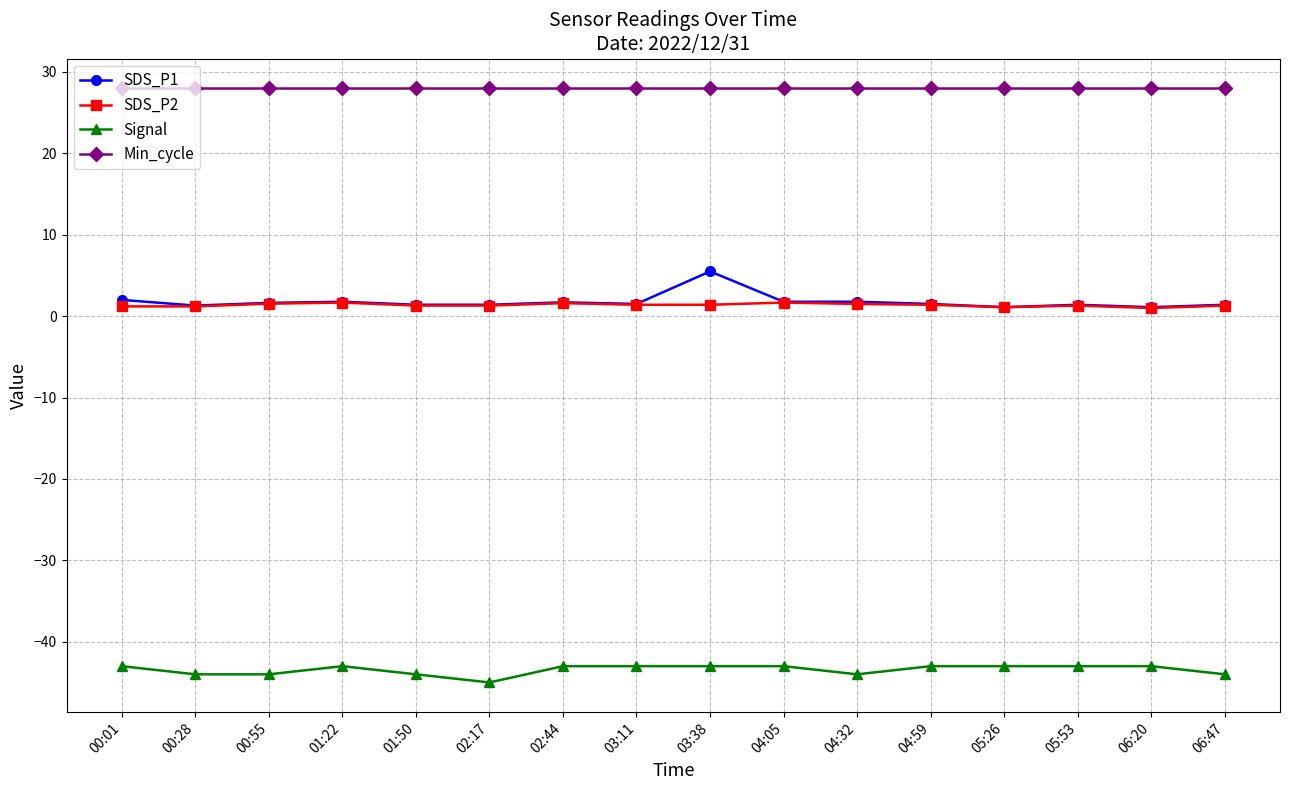

Count the SDS_P2 values in the range 1 to 2.

16